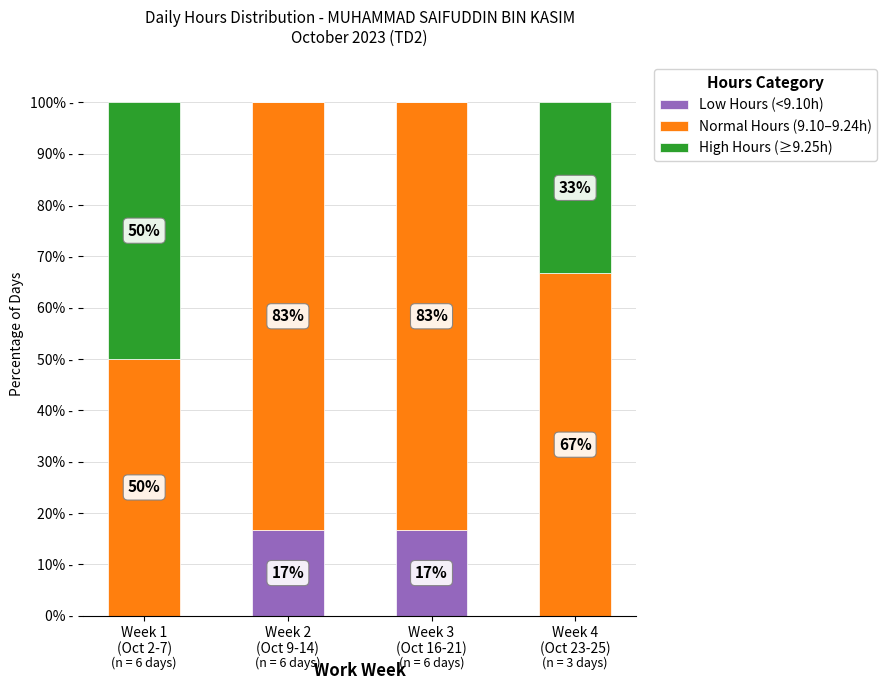

Which has a higher value, Week 2
(Oct 9-14) or Week 3
(Oct 16-21)?

Week 2
(Oct 9-14)